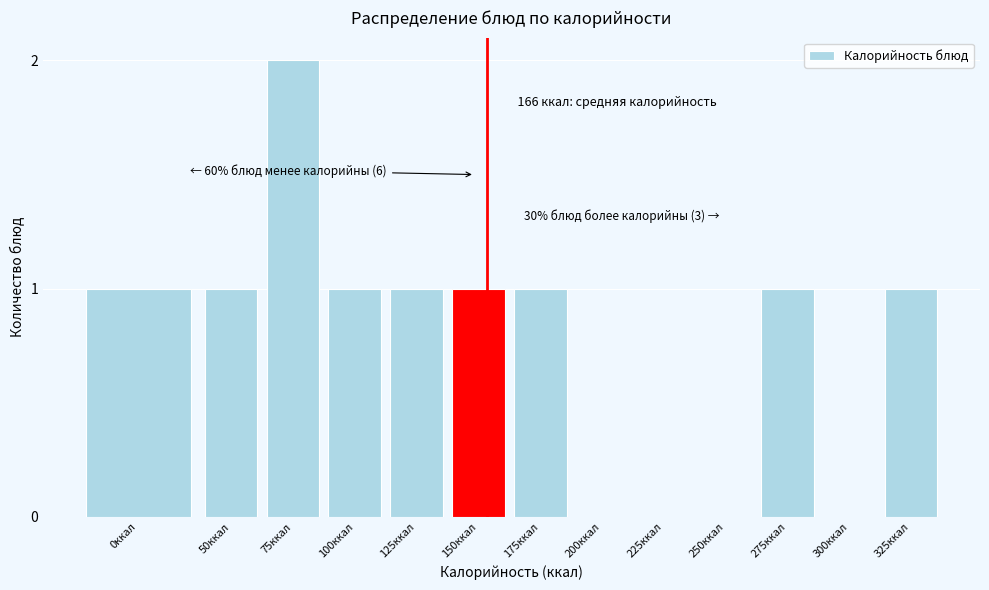

Reading left to right, what are all the values shown in this chart?

0ккал=1	50ккал=1	75ккал=2	100ккал=1	125ккал=1	150ккал=1	175ккал=1	200ккал=0	225ккал=0	250ккал=0	275ккал=1	300ккал=0	325ккал=1